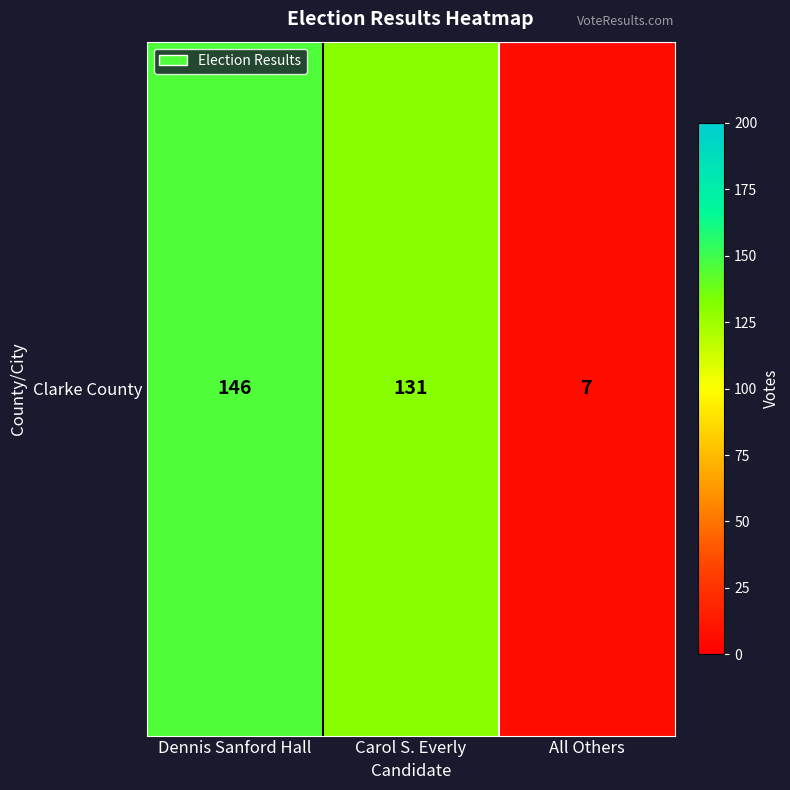

Which category has the lowest value across all series?

All Others